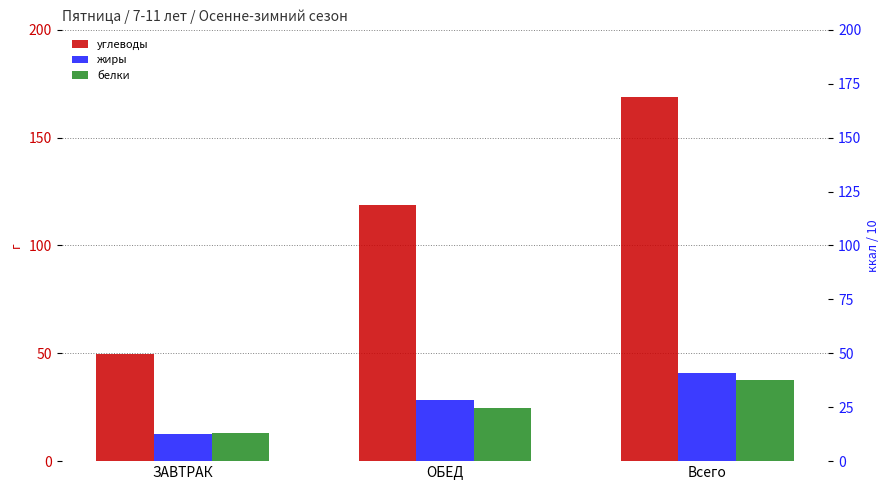

Rank the series by their maximum value, from highest to lowest.

углеводы, жиры, белки